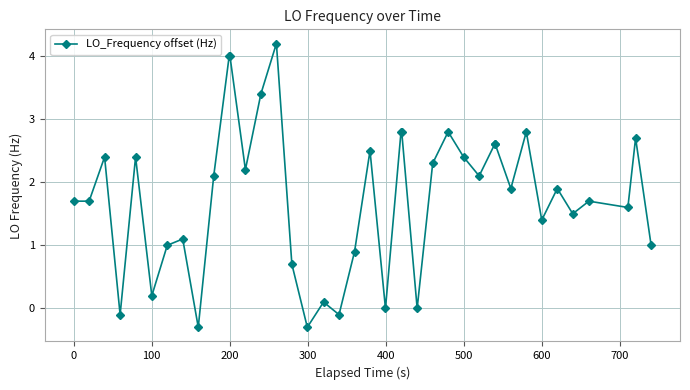

What is the greatest value displayed?

4.2